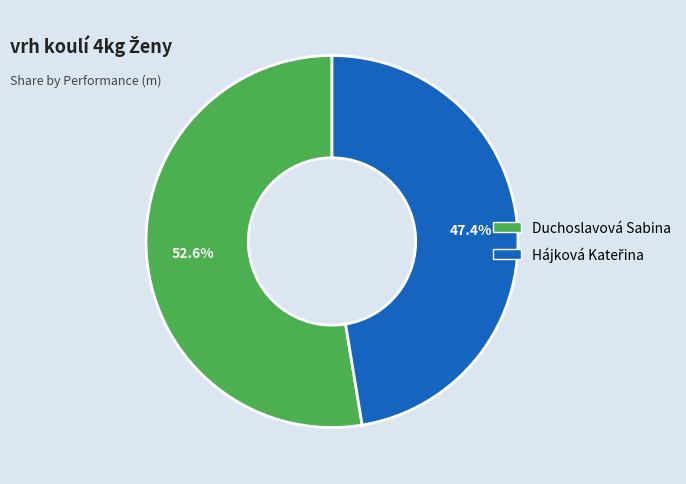

Which category has the biggest portion of the pie?

Duchoslavová Sabina